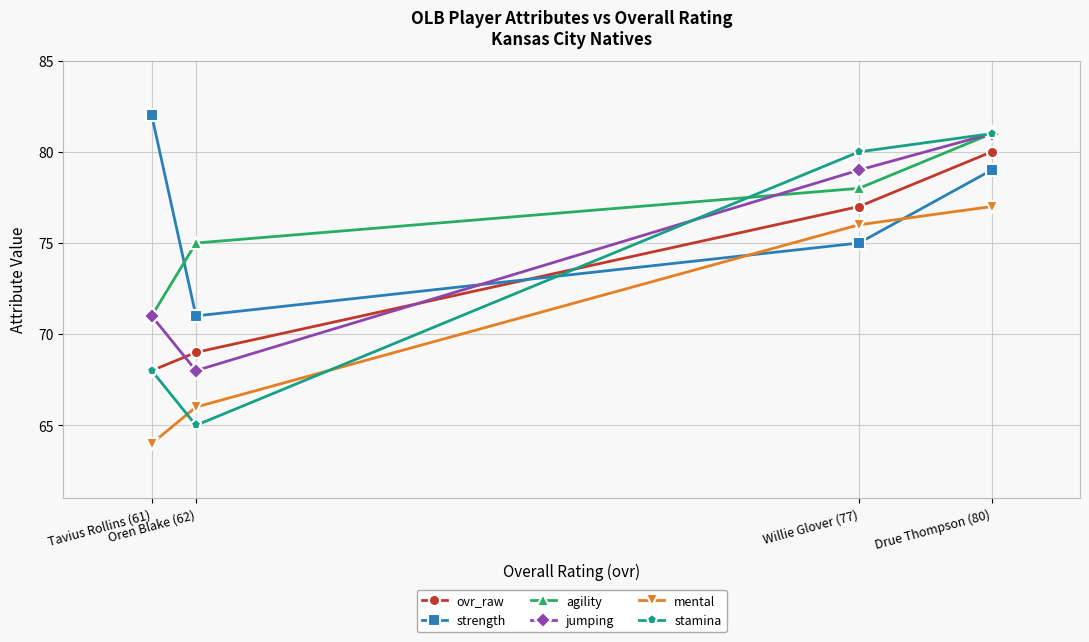

Which series ends up on top after the final intersection of strength and mental?

strength